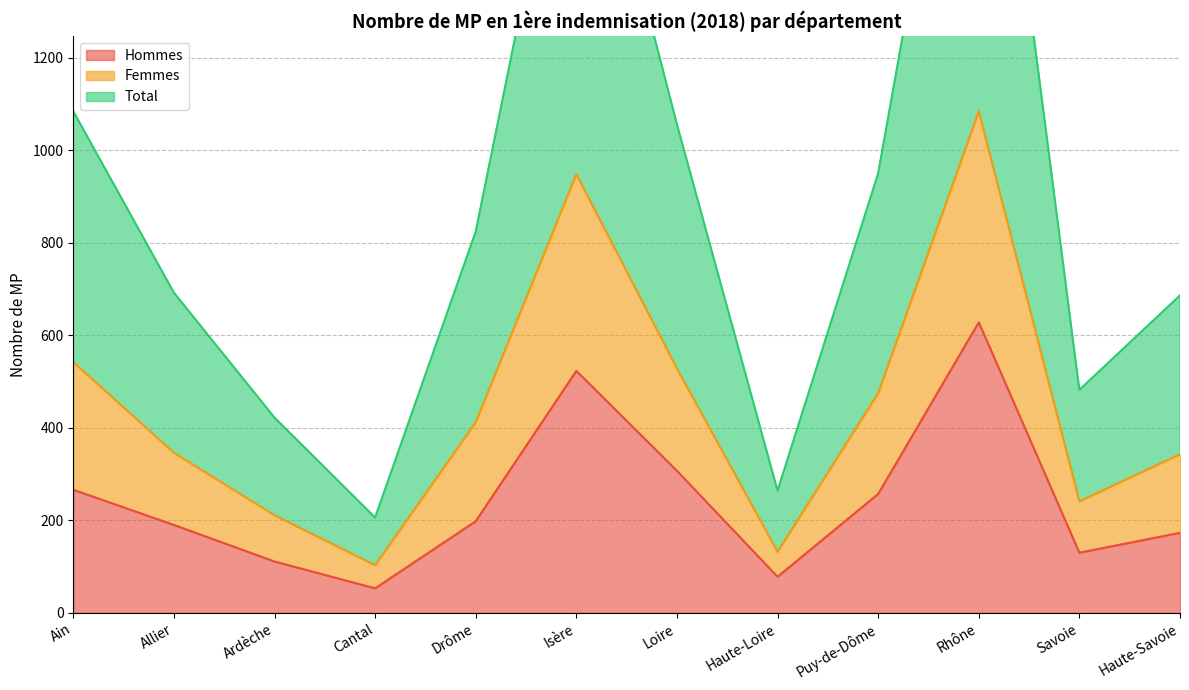

What is the spread (max minus min) of values at Ardèche?

311